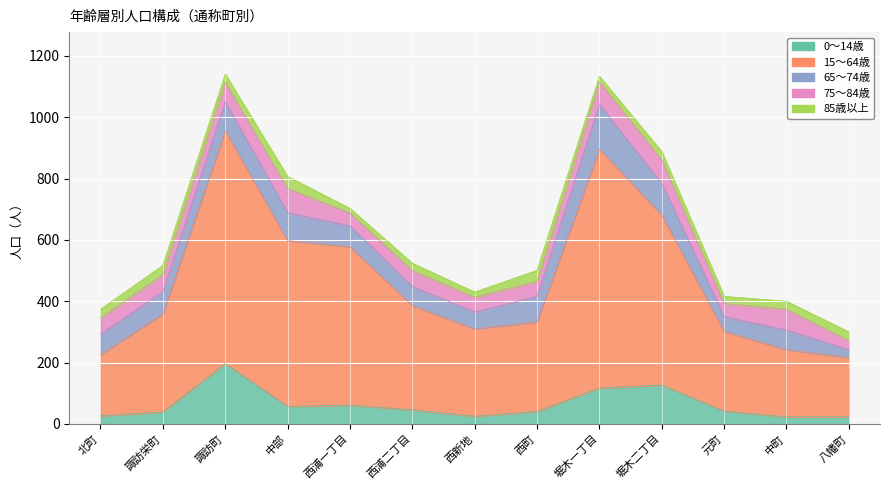

What is the difference between the maximum and minimum values in the 15～64歳 series?

586